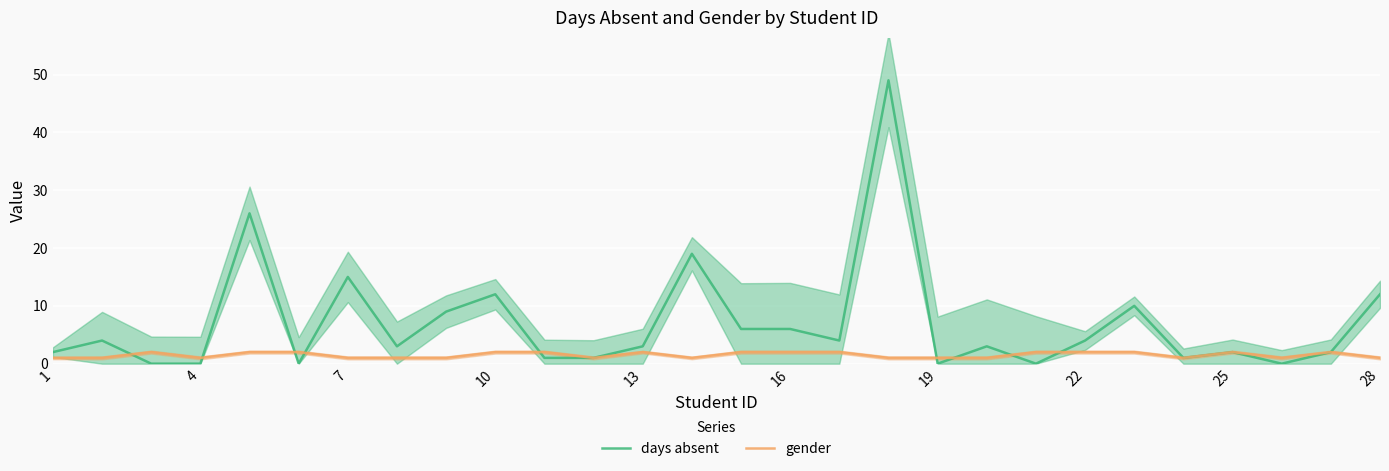

Reading left to right, what are all the values shown in this chart?

days absent: 2	4	0	0	26	0	15	3	9	12	1	1	3	19	6	6	4	49	0	3	0	4	10	1	2	0	2	12
gender: 1	1	2	1	2	2	1	1	1	2	2	1	2	1	2	2	2	1	1	1	2	2	2	1	2	1	2	1